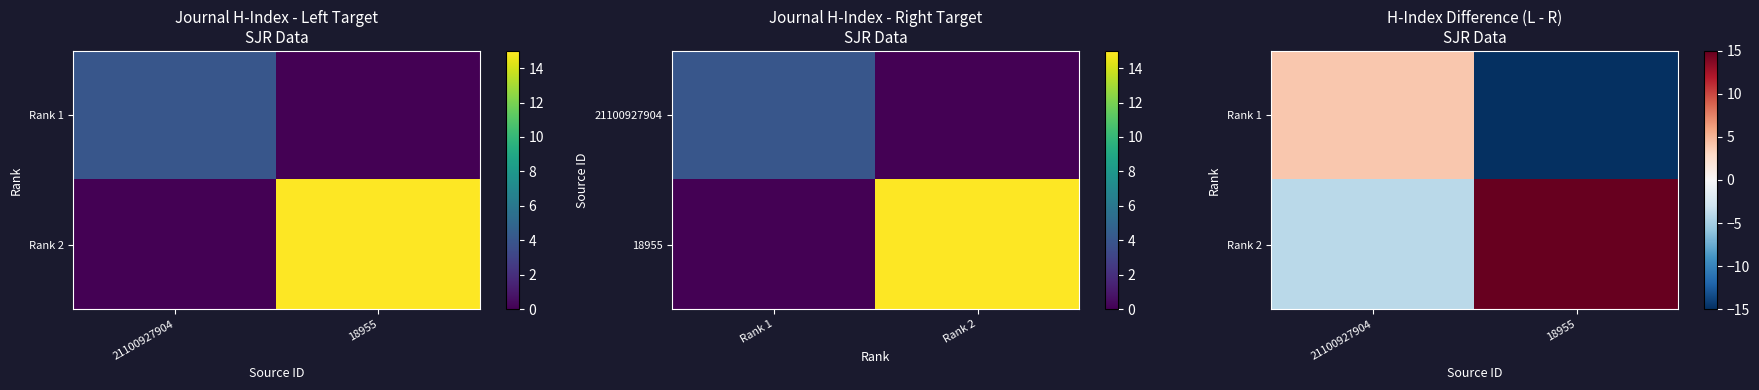

Between 21100927904 and 18955, which is larger?

21100927904